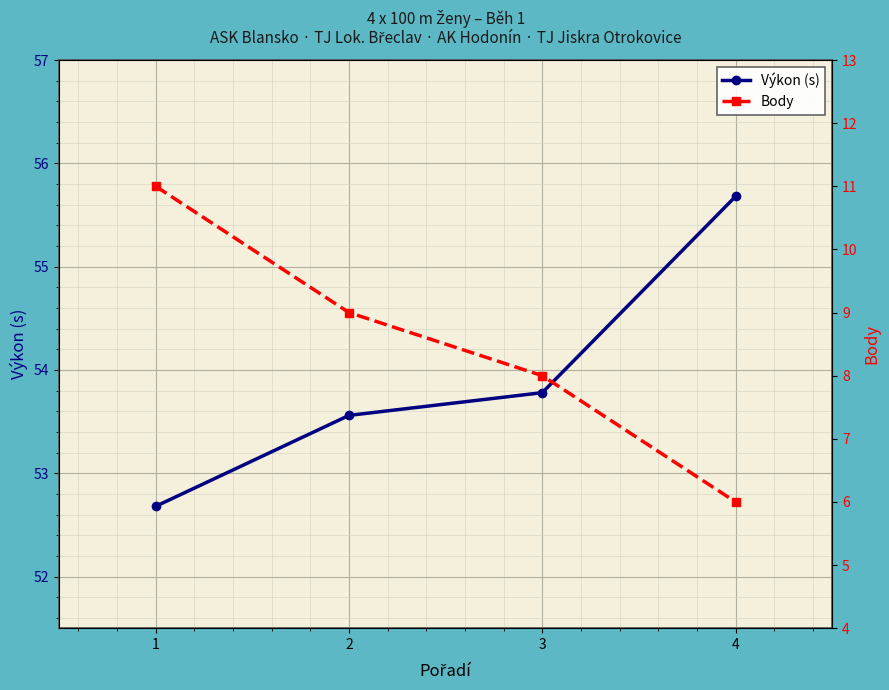

Reading left to right, list all the values displayed in this chart.

Výkon (s): 52.7	53.6	53.8	55.7
Body: 11.0	9.0	8.0	6.0